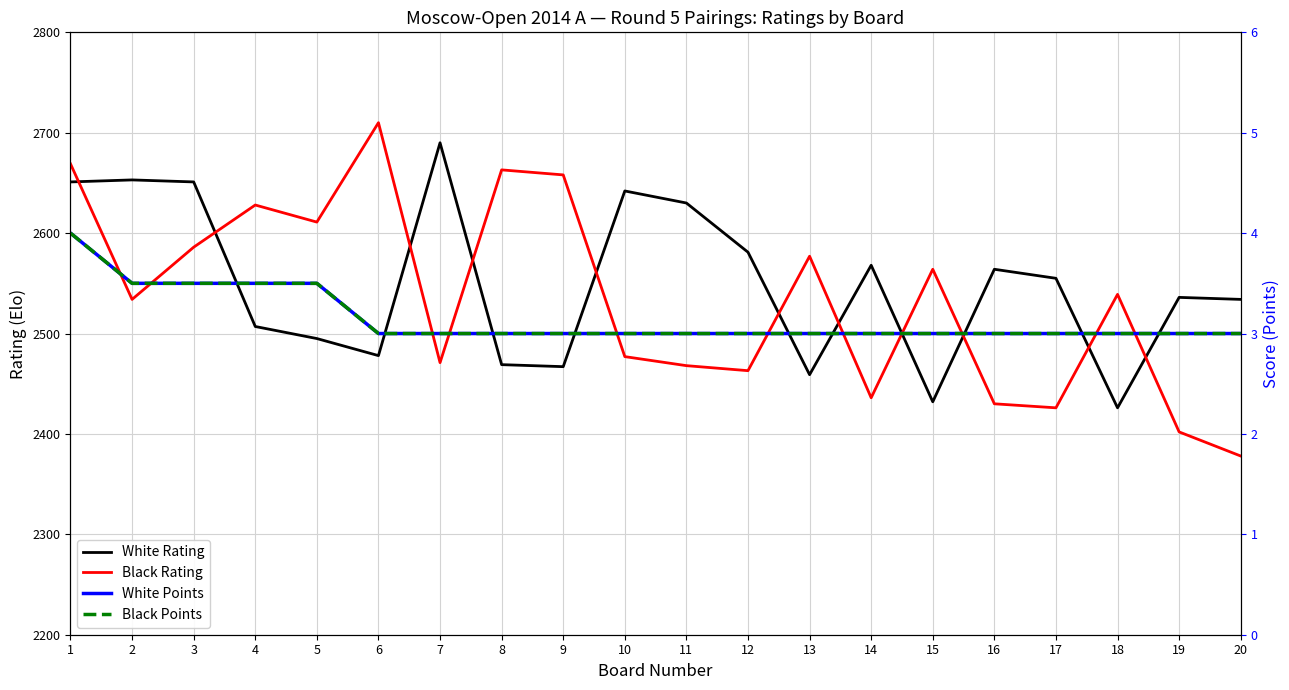

What is the value of the Black Points point at the 12th from the left?

3.0